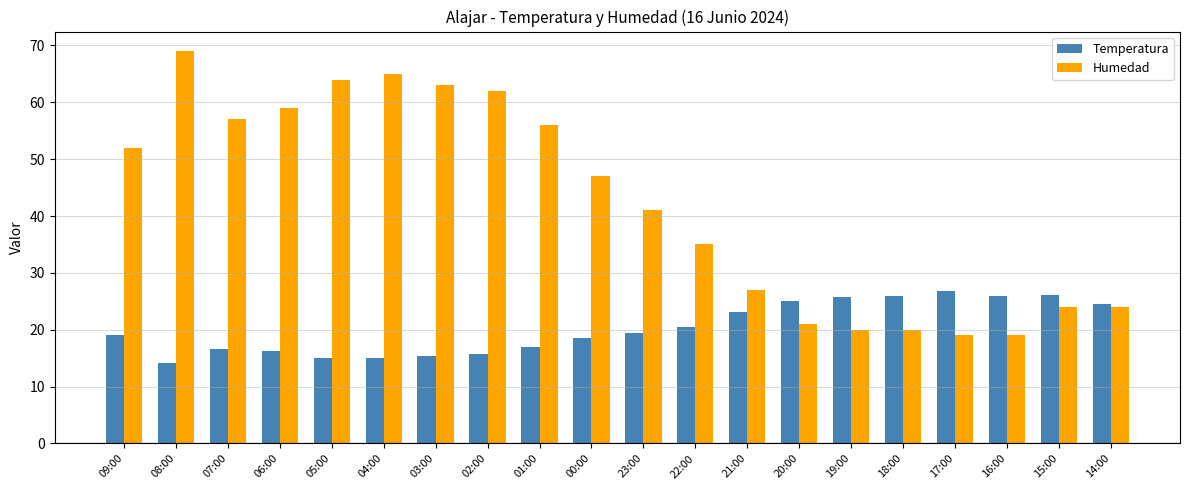

List the series in order of their overall mean, lowest first.

Temperatura, Humedad